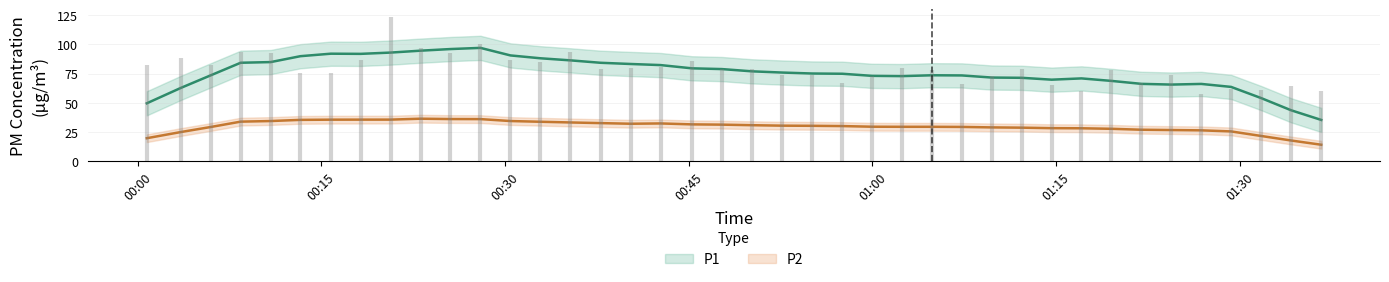

Which series has the widest spread of values?

P1